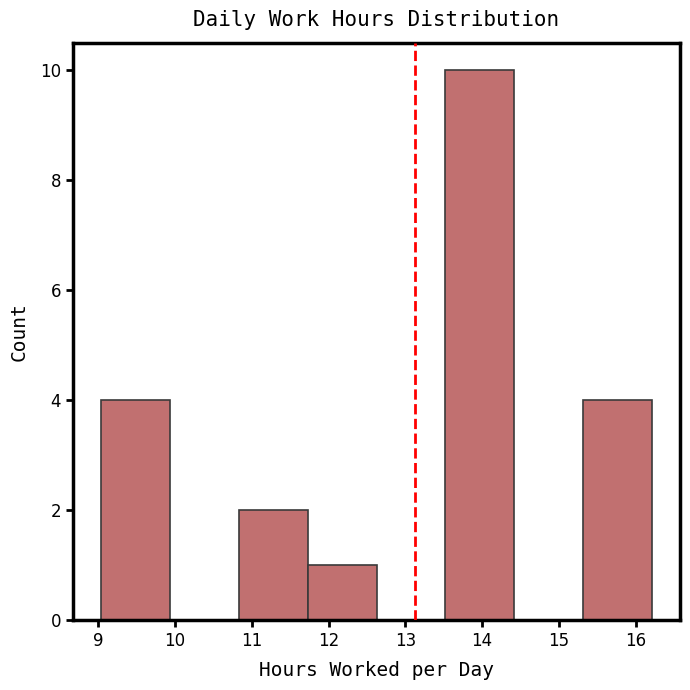

Reading left to right, list every bar in this chart as the range it spans on the x-axis followed by its height. Neither the bar edges nor the heights are printed on the chart, so give them approximately, as read against the axes.

9.0 to 9.9: 4
9.9 to 10.8: 0
10.8 to 11.7: 2
11.7 to 12.6: 1
12.6 to 13.5: 0
13.5 to 14.4: 10
14.4 to 15.3: 0
15.3 to 16.2: 4